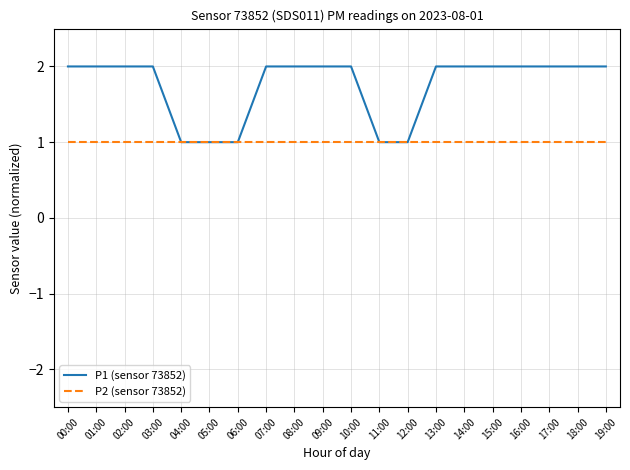

Reading right to left, what are all the values shown in this chart?

P1 (sensor 73852): 19:00=2	18:00=2	17:00=2	16:00=2	15:00=2	14:00=2	13:00=2	12:00=1	11:00=1	10:00=2	09:00=2	08:00=2	07:00=2	06:00=1	05:00=1	04:00=1	03:00=2	02:00=2	01:00=2	00:00=2
P2 (sensor 73852): 19:00=1	18:00=1	17:00=1	16:00=1	15:00=1	14:00=1	13:00=1	12:00=1	11:00=1	10:00=1	09:00=1	08:00=1	07:00=1	06:00=1	05:00=1	04:00=1	03:00=1	02:00=1	01:00=1	00:00=1